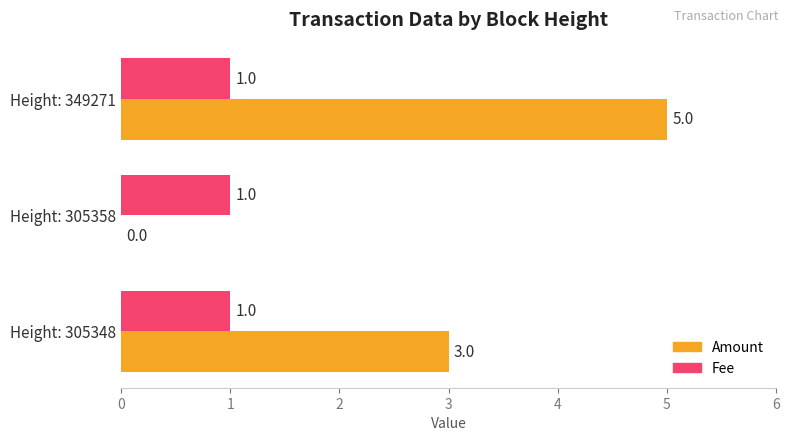

Count the number of data series in this chart.

2